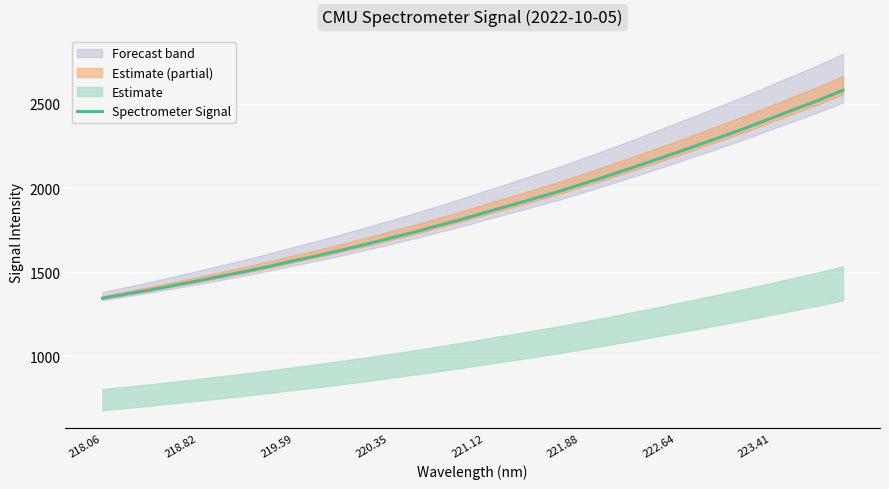

Is it true that Spectrometer Signal equals 438.2 at 220.35?

False